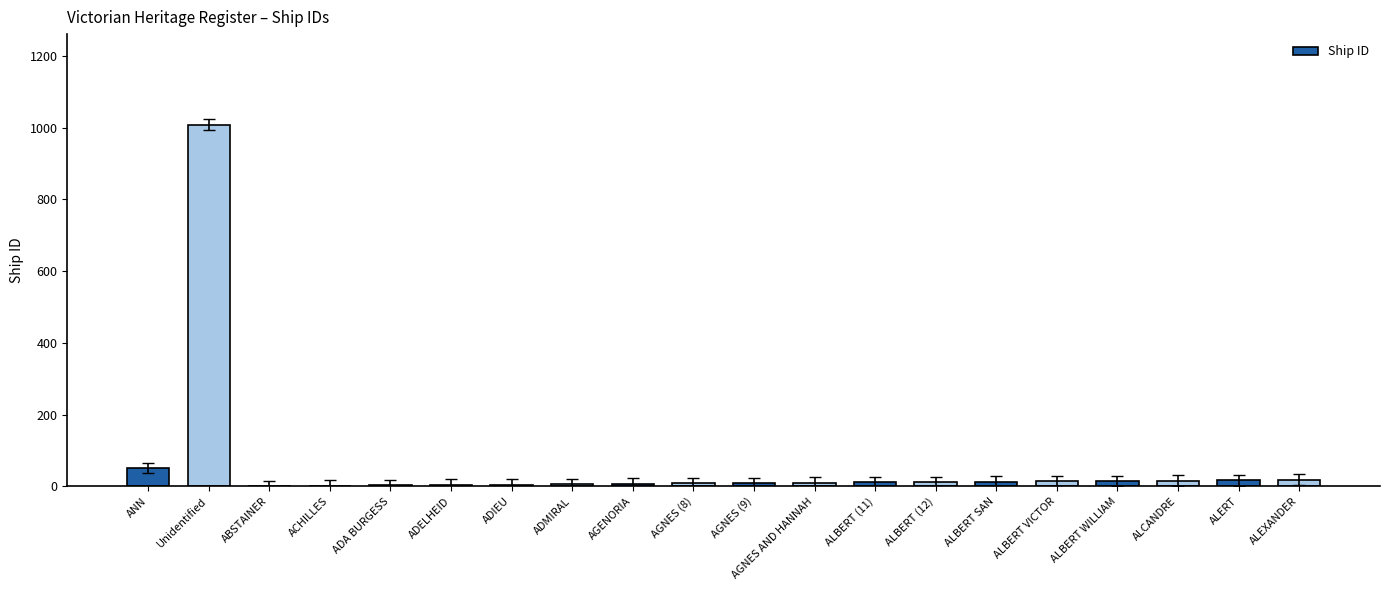

Which label corresponds to the largest value in the chart?

Unidentified